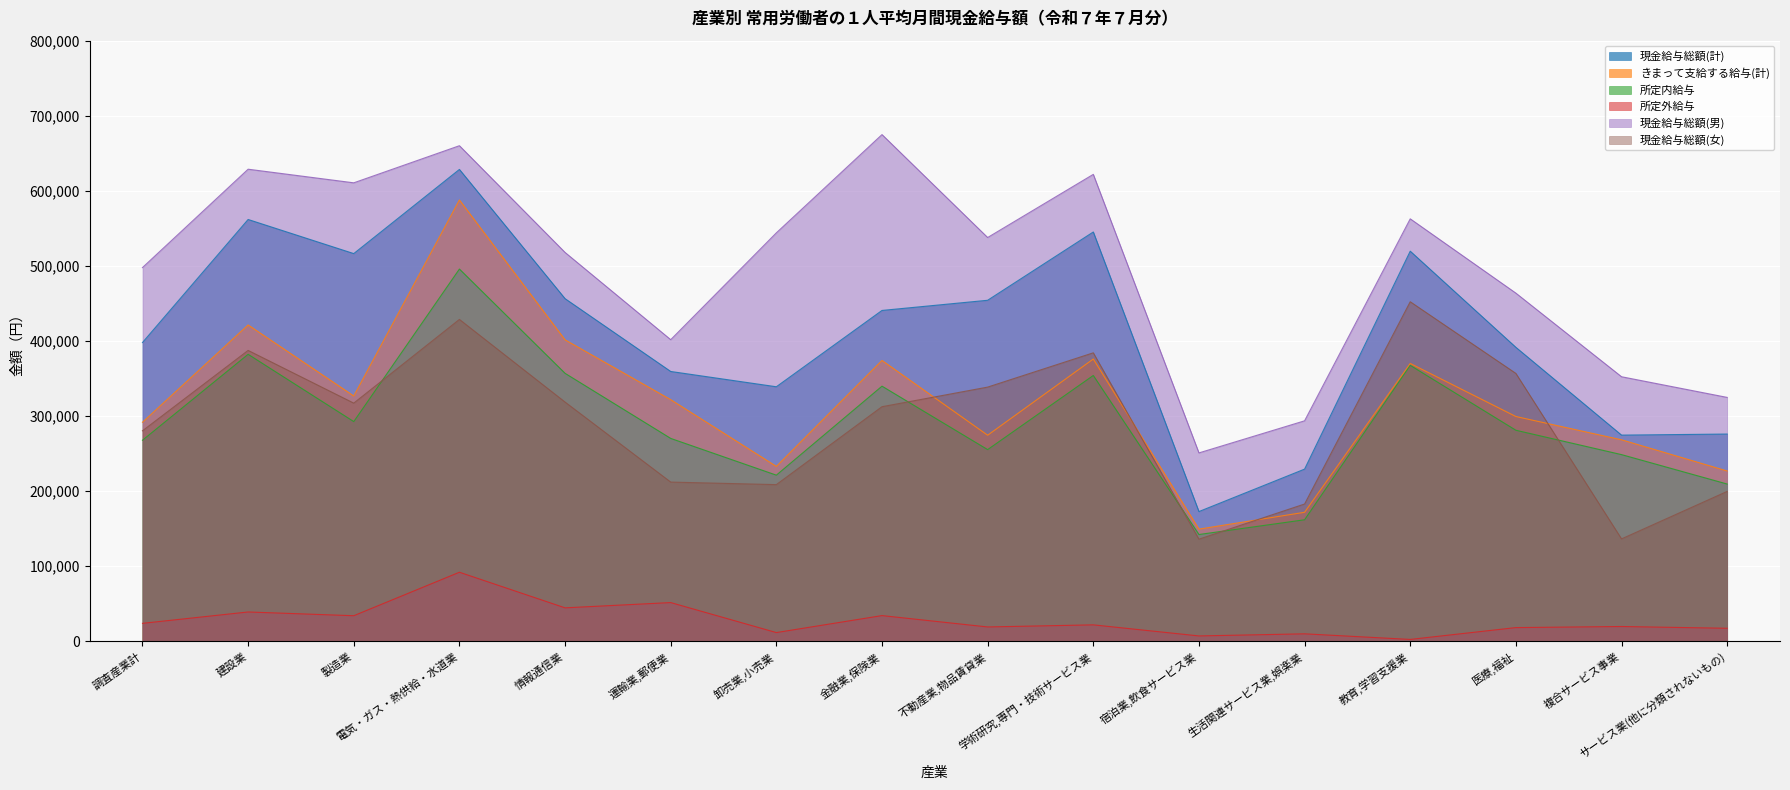

What position from the right is 宿泊業,飲食サービス業?

6